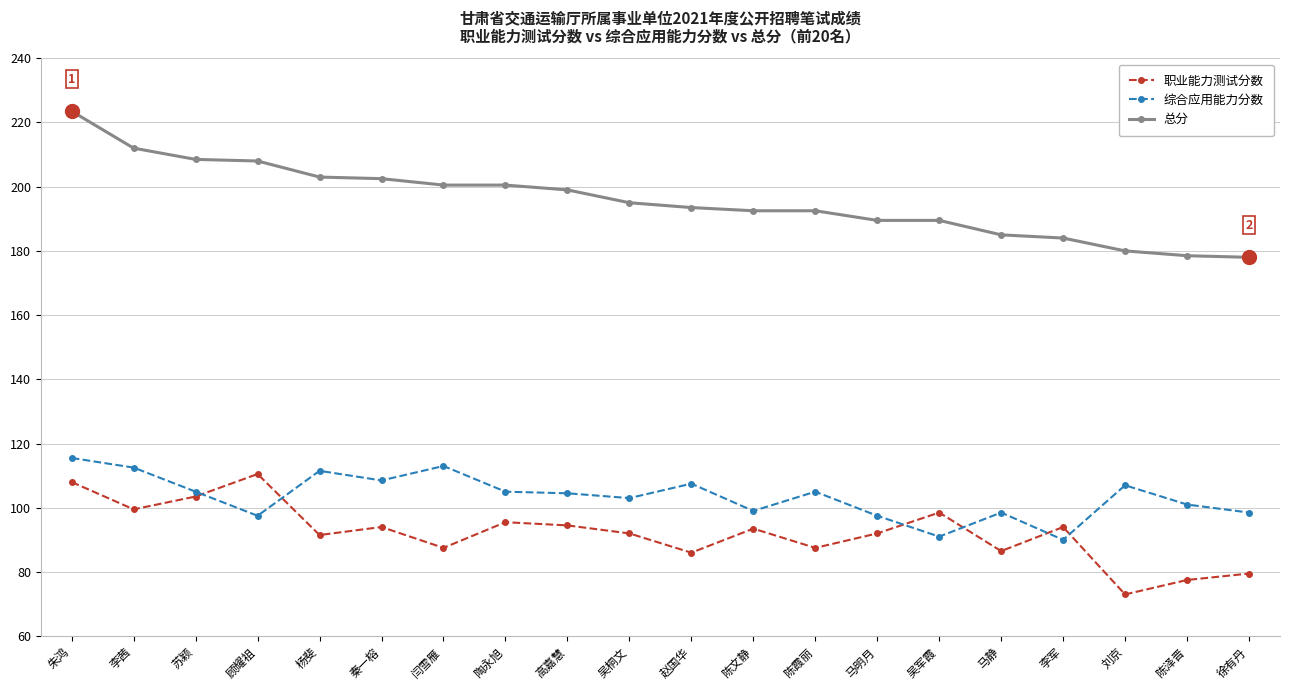

Which label corresponds to the smallest value in the chart?

刘京